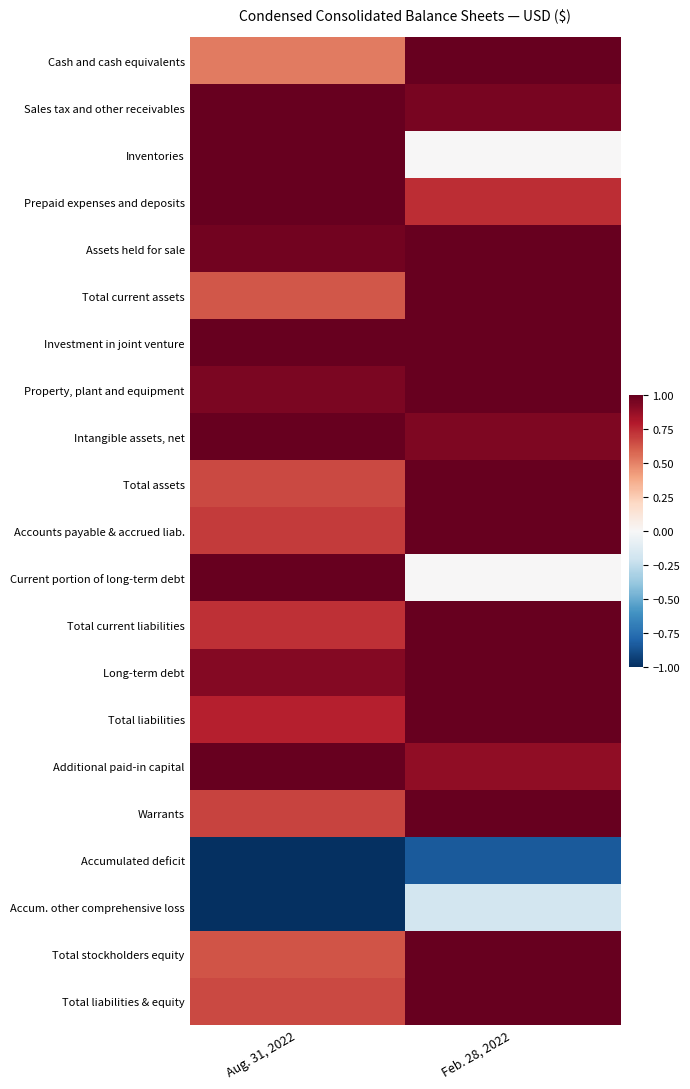

At which category is the sum across all series the highest?

Feb. 28, 2022